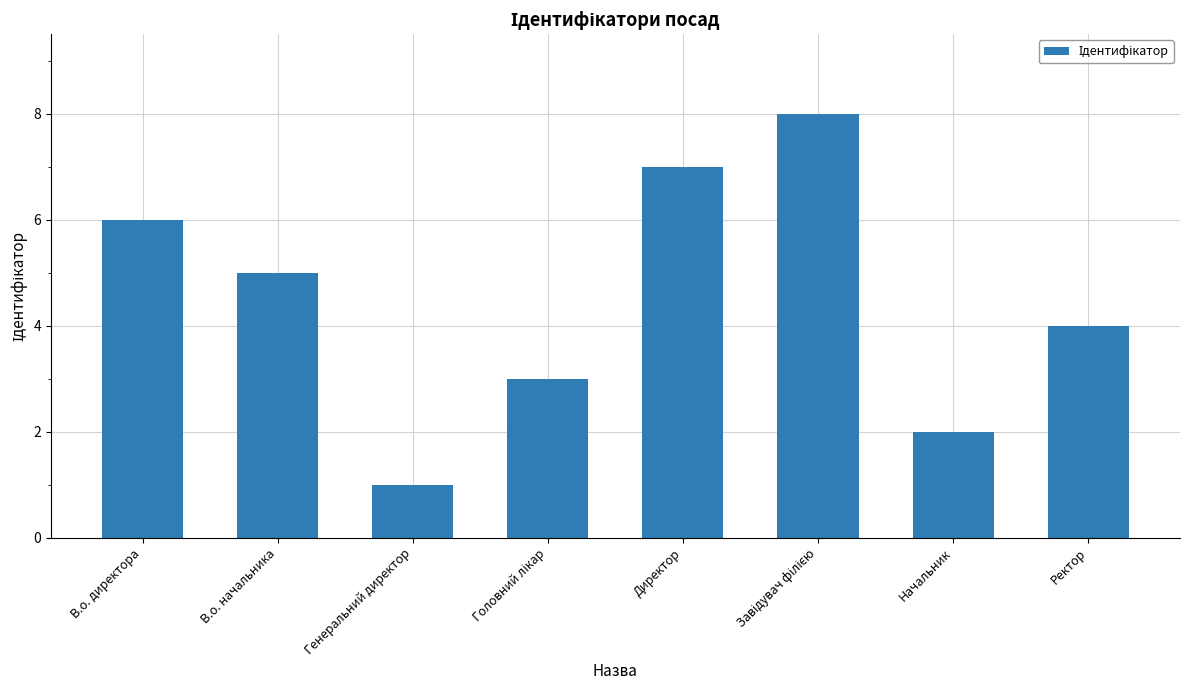

Approximately how many times larger is the value at Начальник compared to В.о. начальника?

0.4